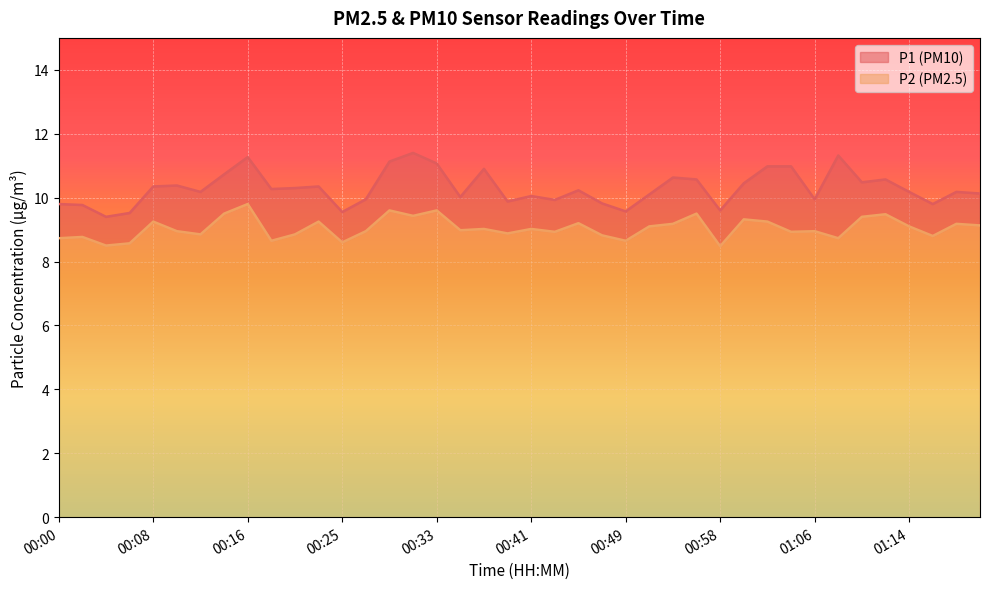

Which series has the largest range (max minus min)?

P1